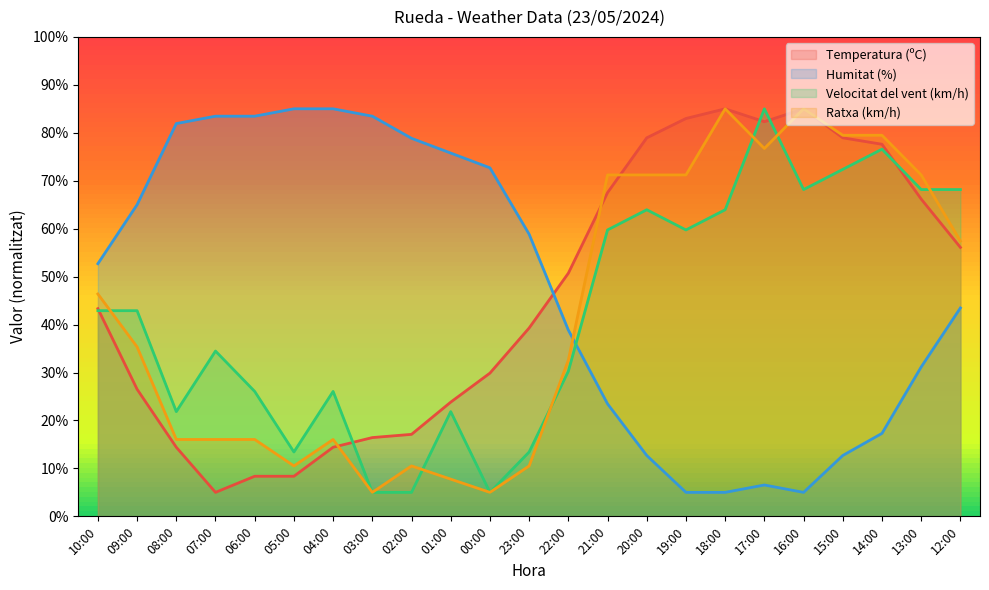

Rank the categories by Velocitat del vent (km/h) value from highest to lowest.

17:00, 14:00, 15:00, 16:00, 13:00, 12:00, 20:00, 18:00, 21:00, 19:00, 10:00, 09:00, 07:00, 22:00, 06:00, 04:00, 08:00, 01:00, 05:00, 23:00, 03:00, 02:00, 00:00